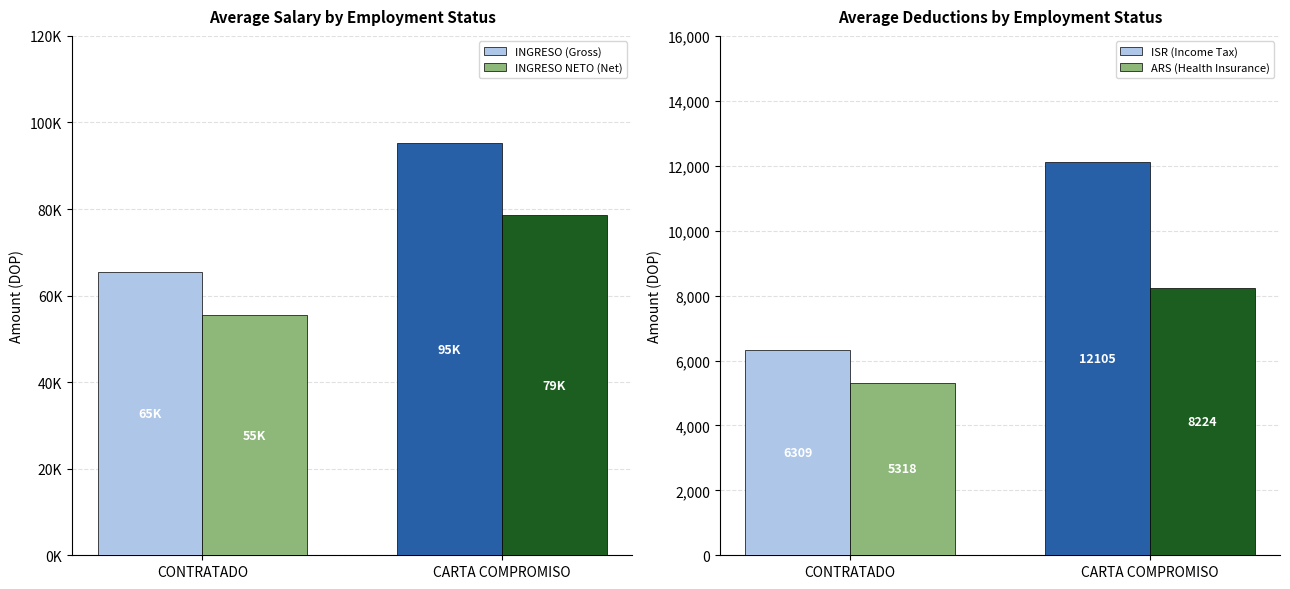

Is it true that ISR (Income Tax) equals 9256.4 at CONTRATADO?

False